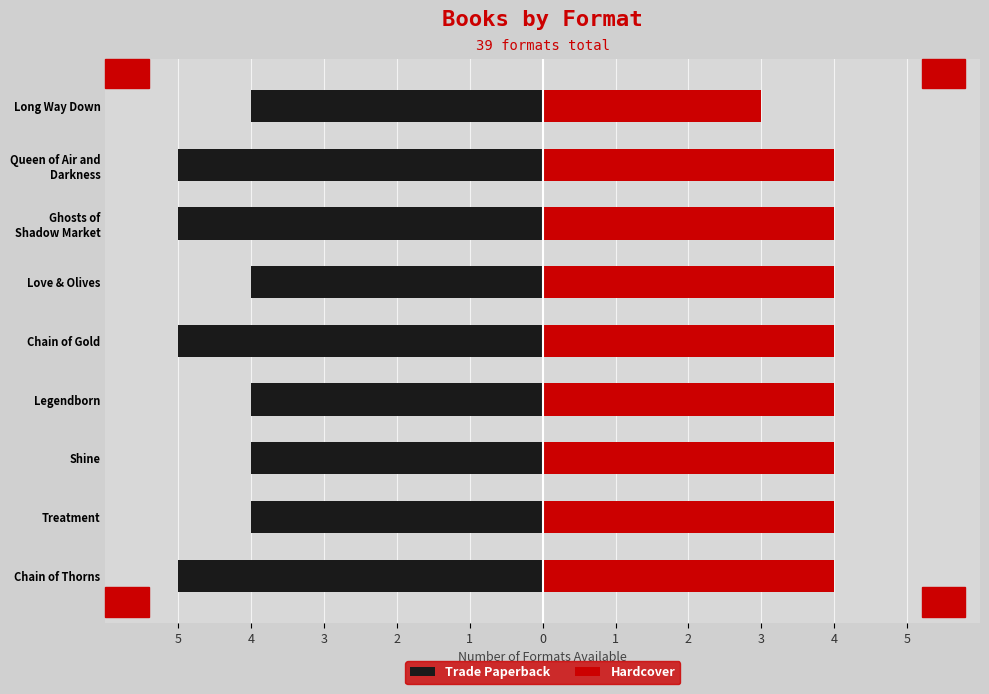

Reading left to right, transcribe all the data shown in this chart.

Trade Paperback: -5	-4	-4	-4	-5	-4	-5	-5	-4
Hardcover: 4	4	4	4	4	4	4	4	3